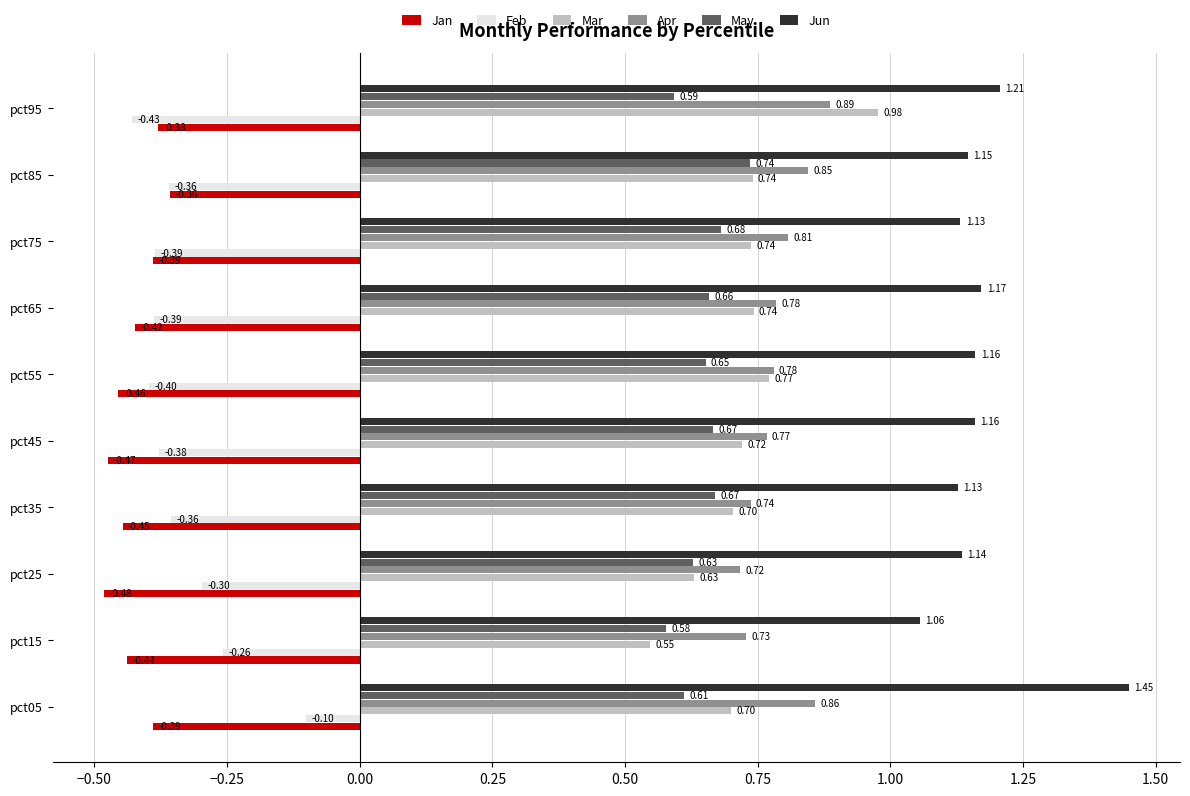

List the series in order of their peak value, lowest first.

Jan, Feb, May, Apr, Mar, Jun